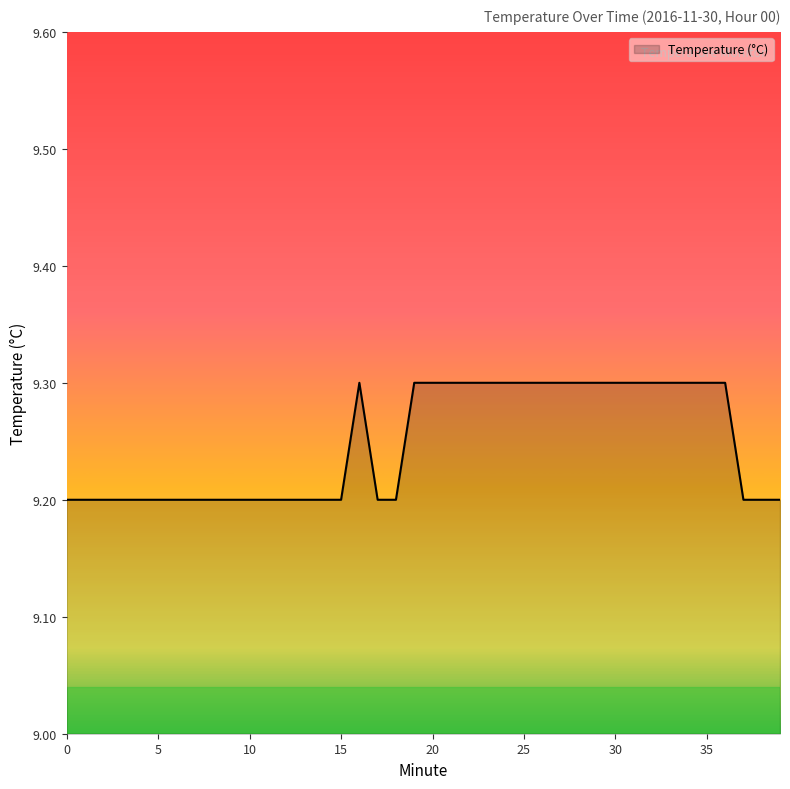

What is the maximum value shown in the chart?

9.3